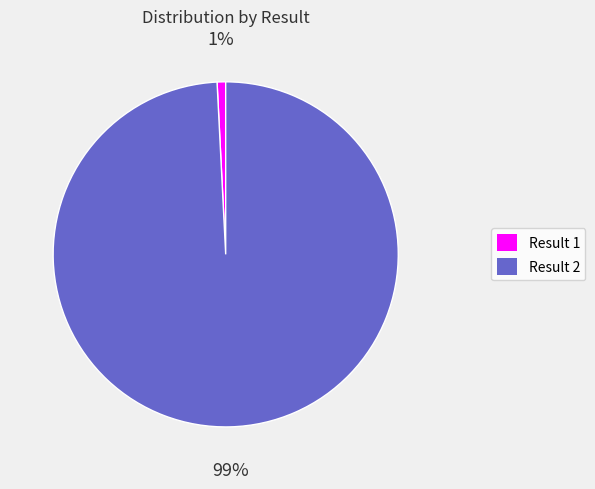

Is there a majority slice in this chart?

Yes